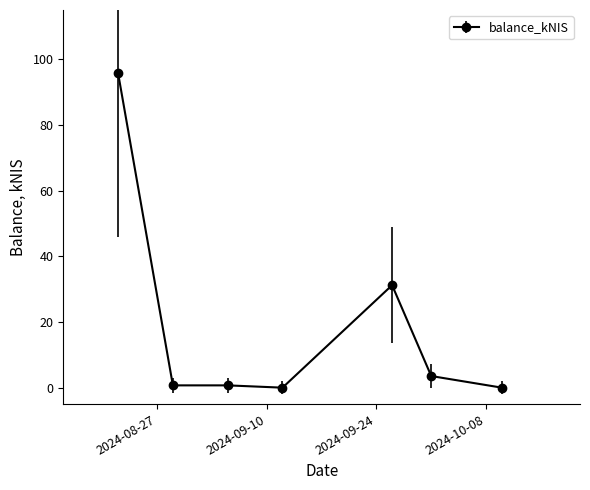

What is the value of the 6th point from the left?

3.5